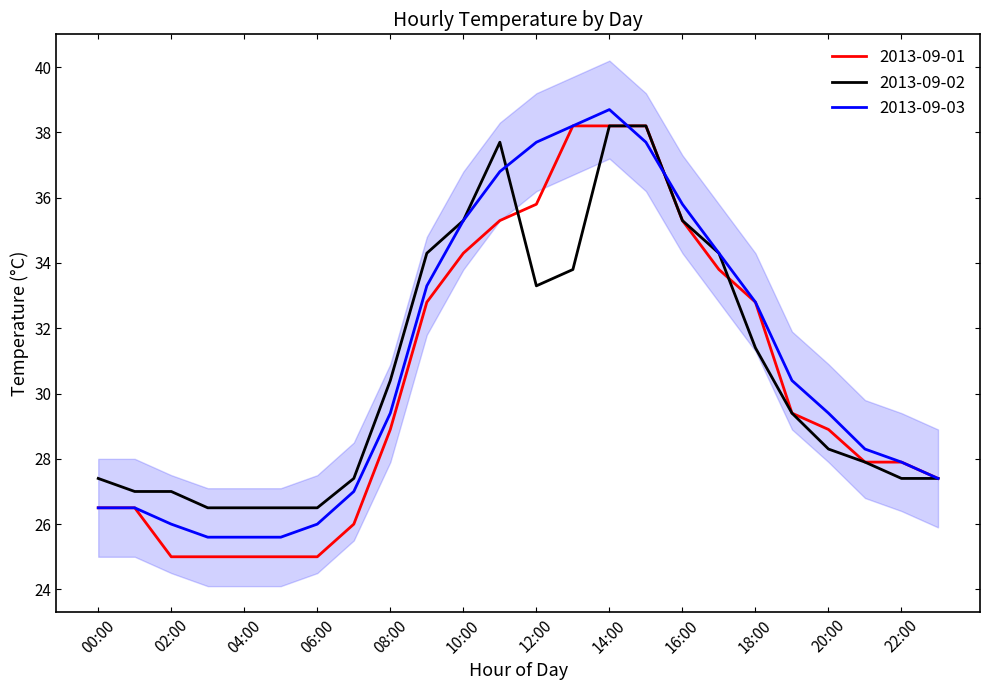

How many lines are shown in the chart?

3